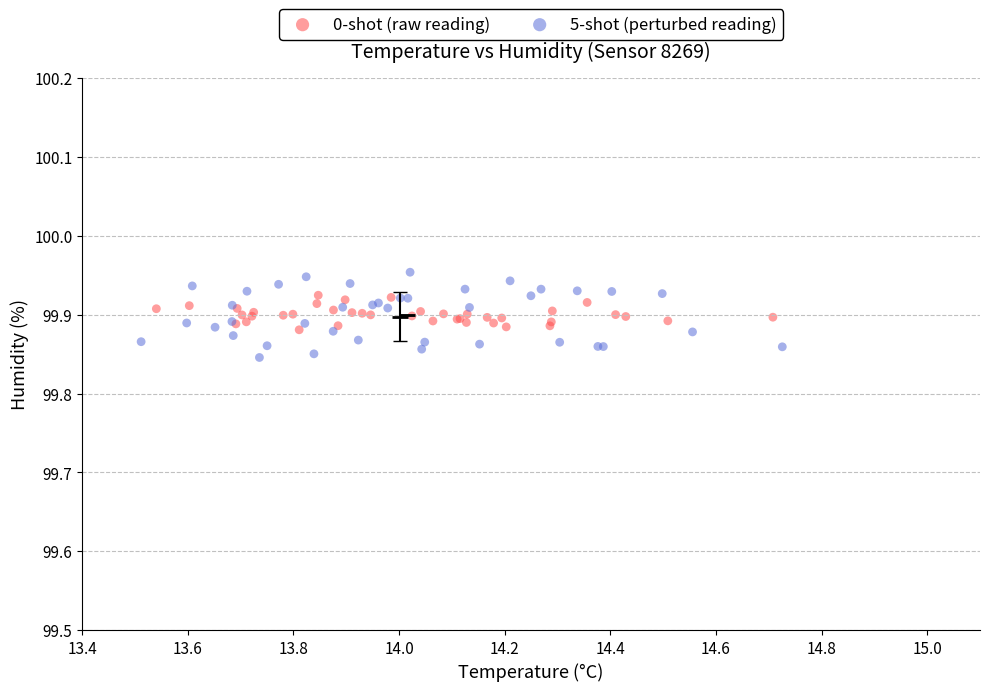

Which series has the largest Y range (max minus min)?

5-shot (perturbed reading)